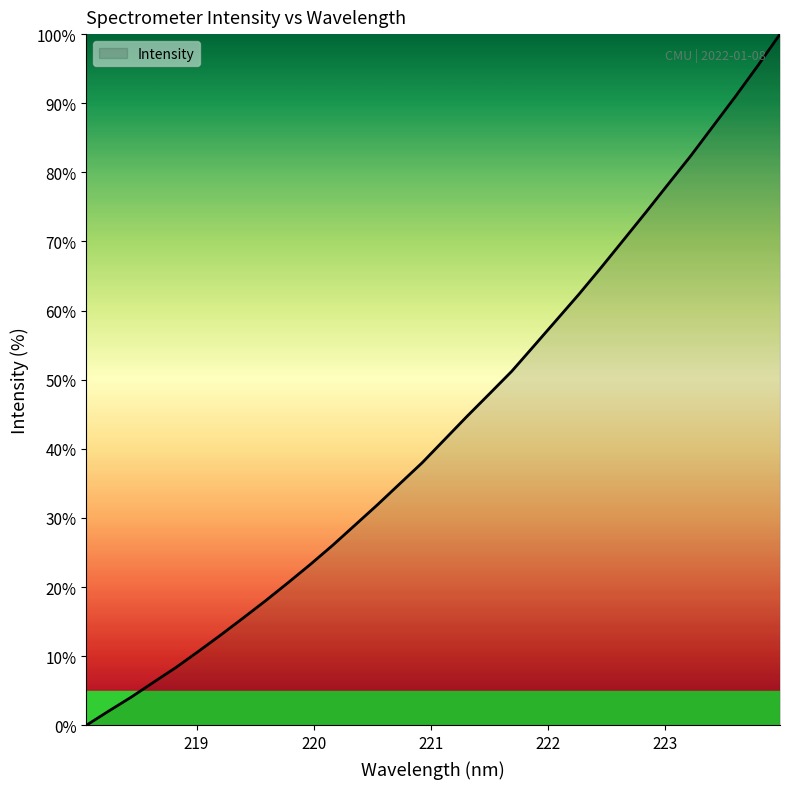

What is the difference between the maximum and minimum values?

100.0